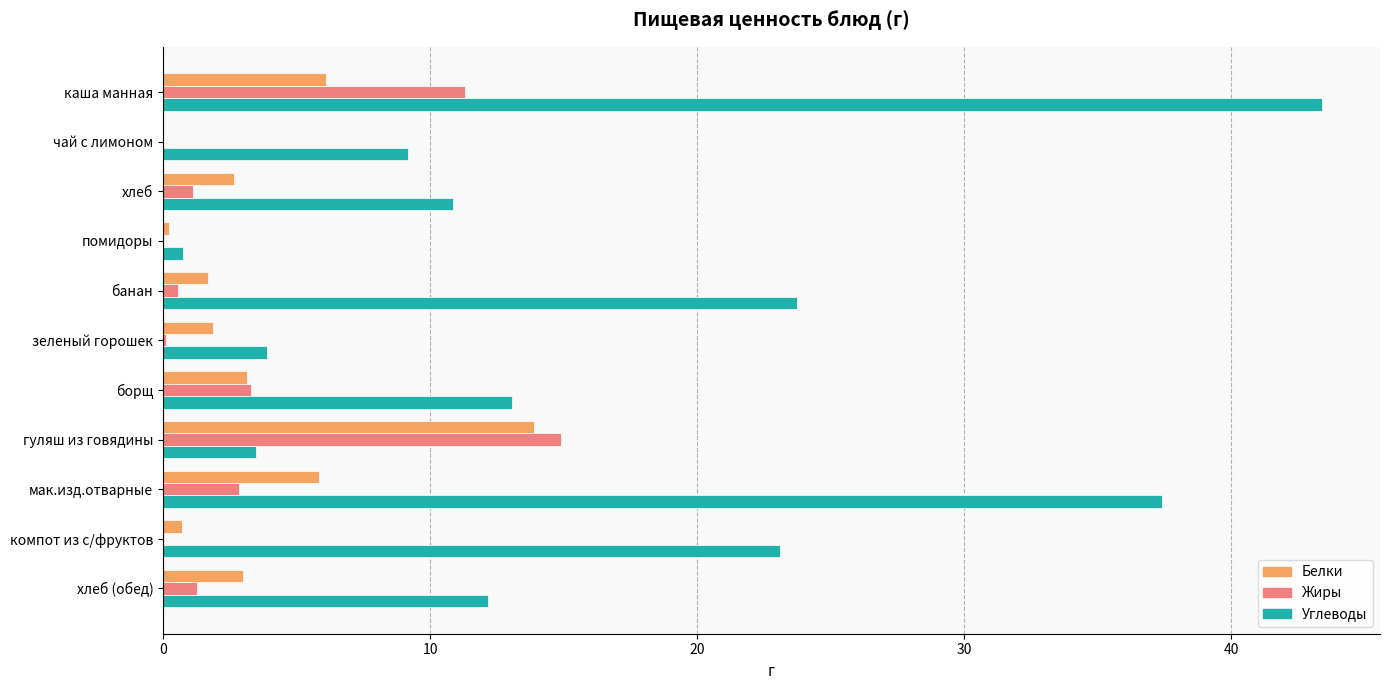

At which category is the sum across all series the highest?

каша манная